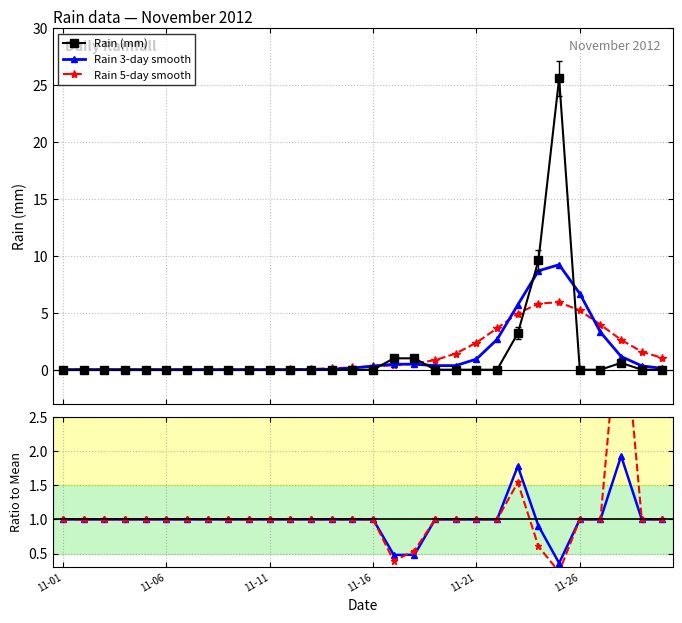

How many values in the Rain (mm) series exceed 0?

6